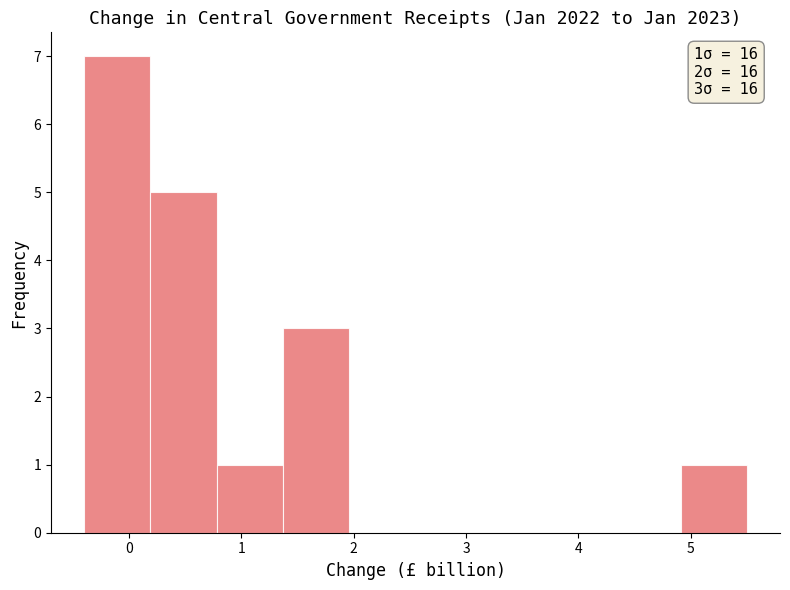

Over which range of the x-axis is the bar tallest?

-0.40 to 0.19